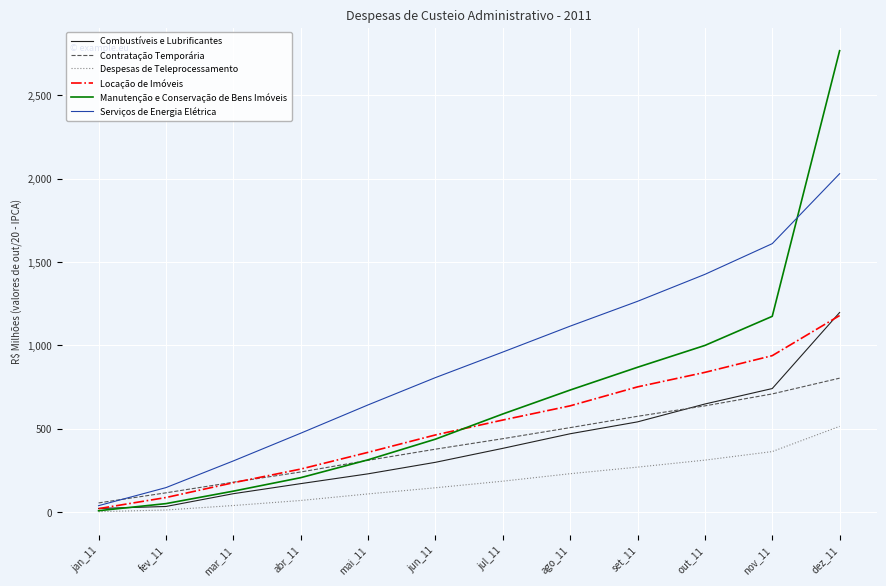

How many lines are shown in the chart?

6